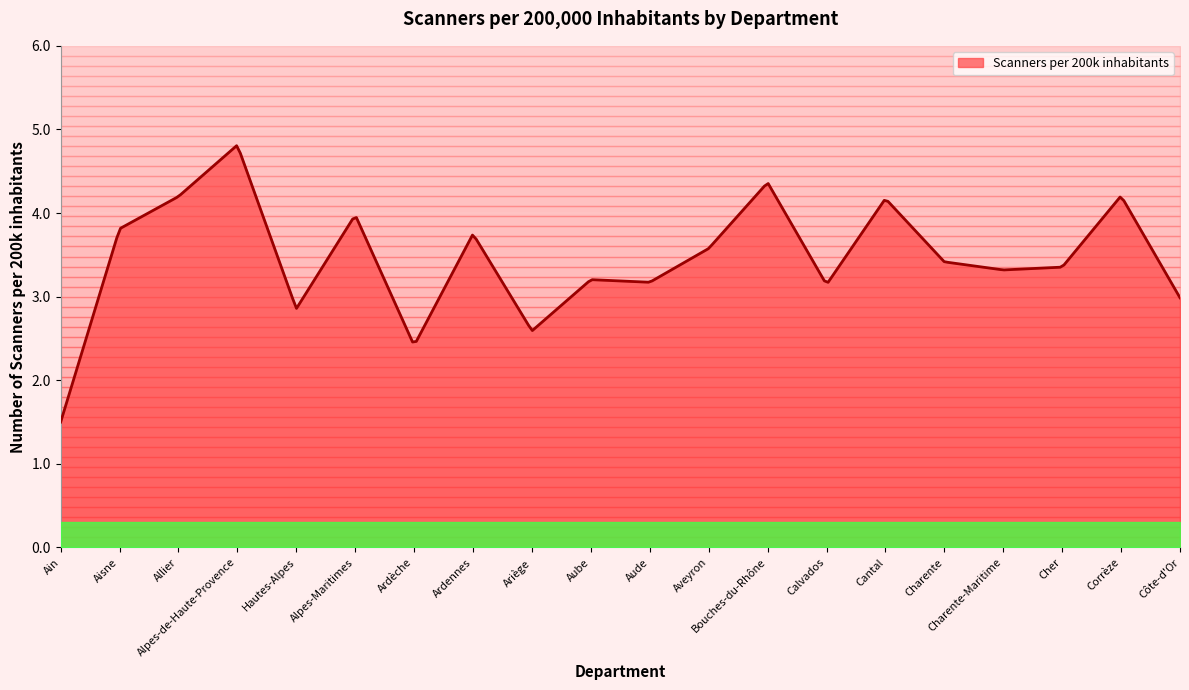

Approximately how many times larger is the value at Charente-Maritime compared to Alpes-Maritimes?

0.8